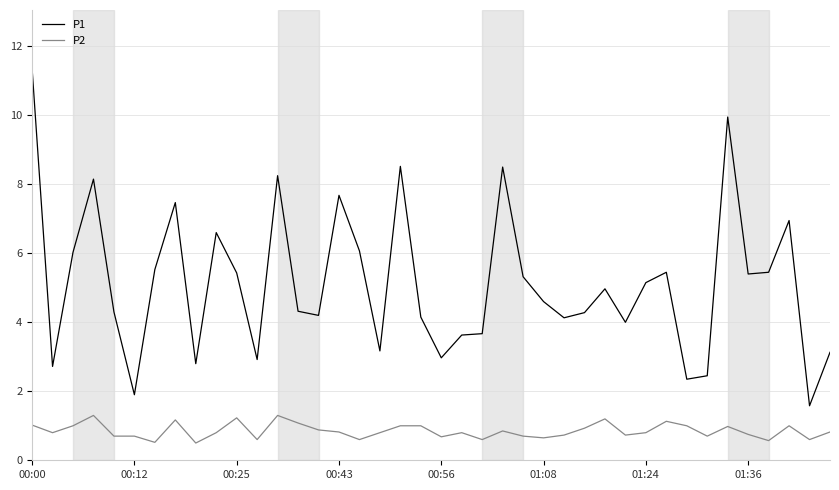

What is the minimum value for P2?

0.5